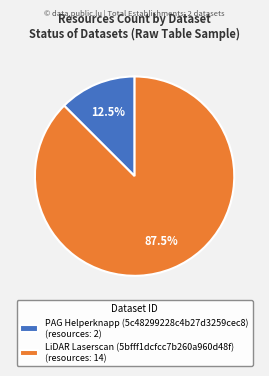

What is the total percentage of PAG Helperknapp (5c48299228c4b27d3259cec8) and LiDAR Laserscan (5bfff1dcfcc7b260a960d48f)?

100.0%